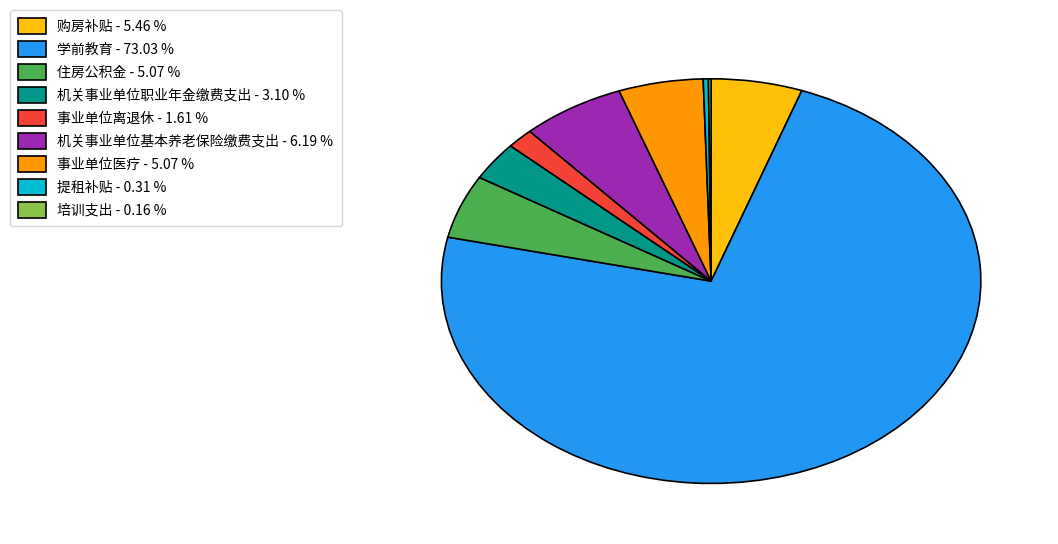

Which category has the biggest portion of the pie?

学前教育